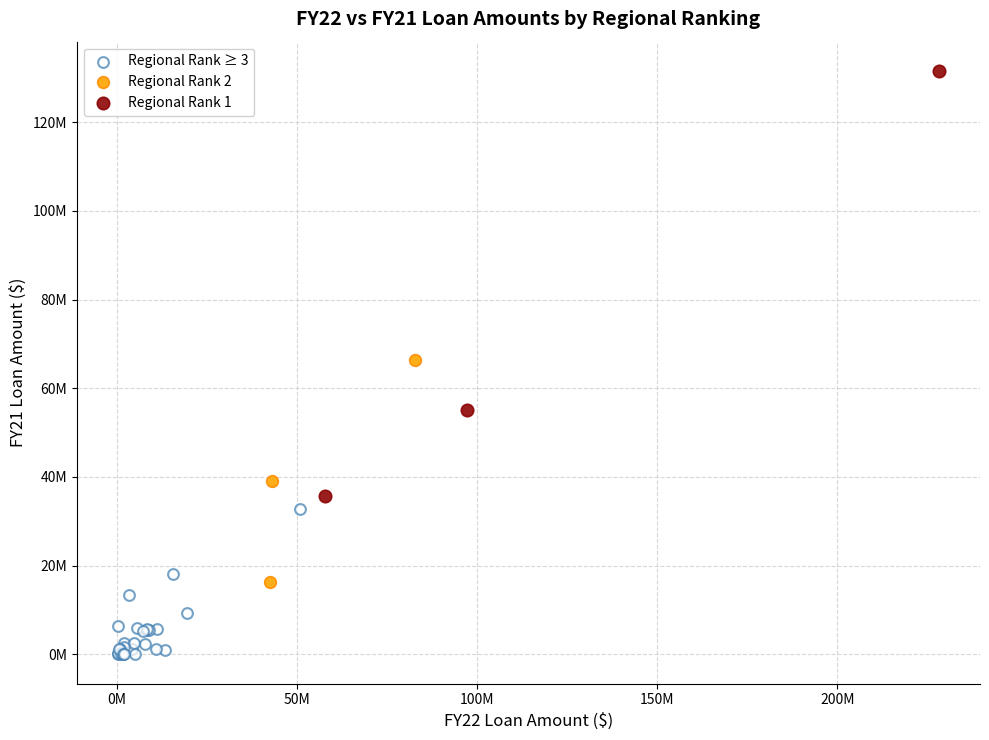

What are all the series names shown in the legend?

Regional Rank ≥ 3, Regional Rank 2, Regional Rank 1